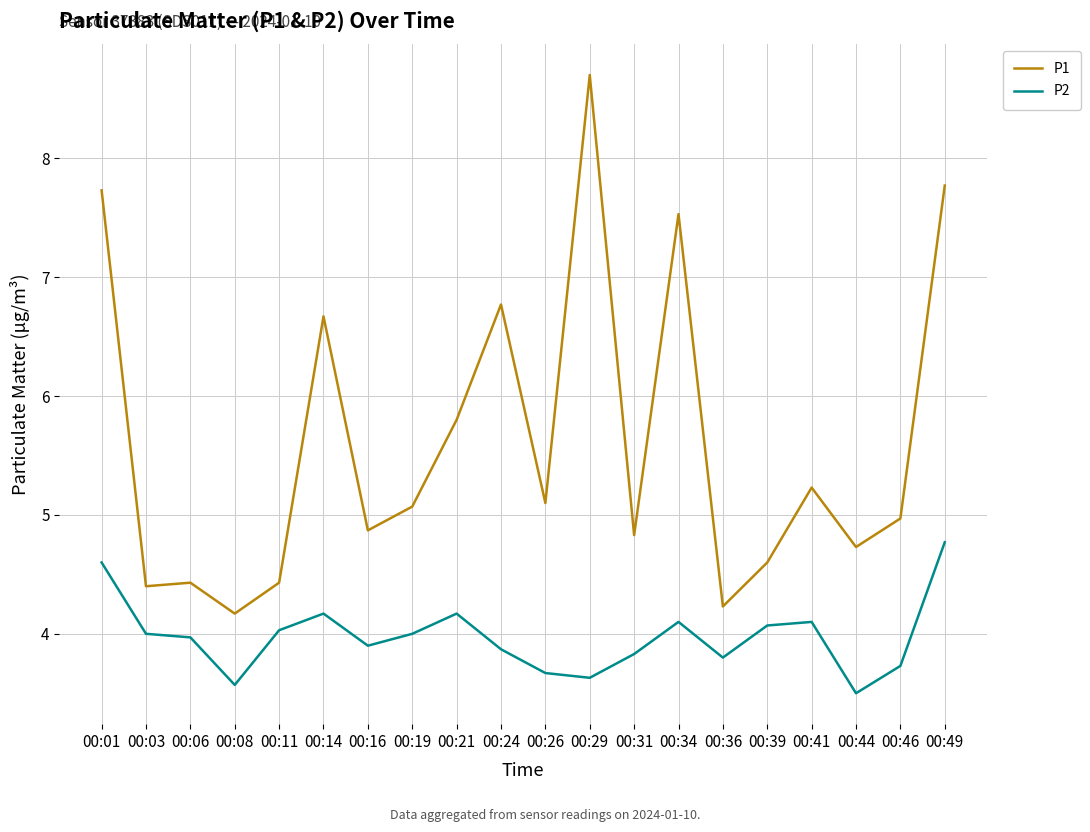

What is the difference between the second highest and minimum values in the P2 series?

1.1